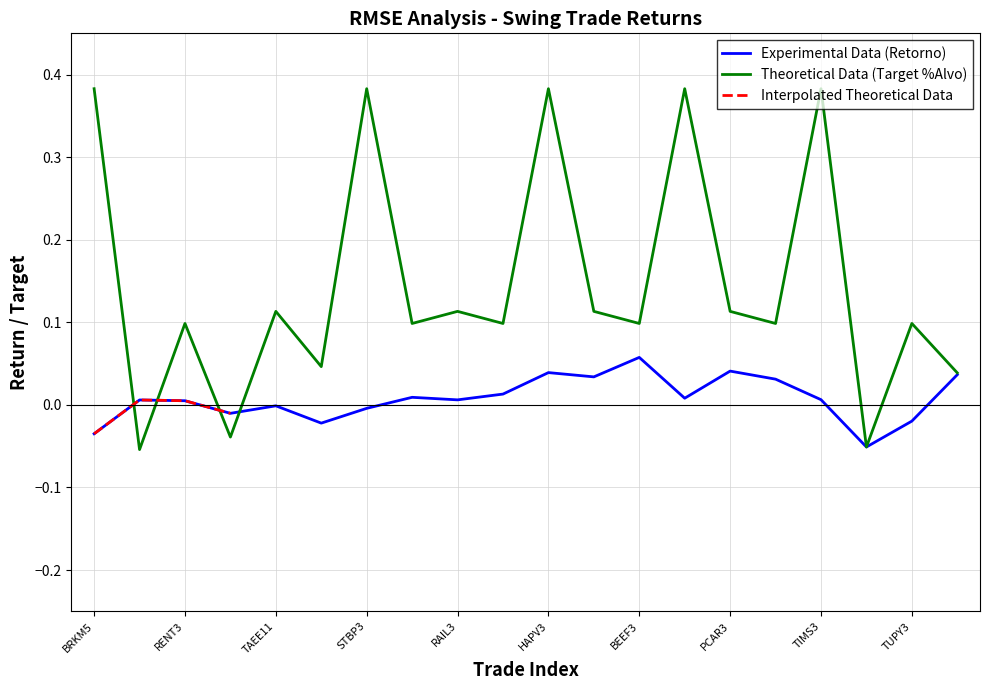

Is this an area chart (filled region under the line)?

No